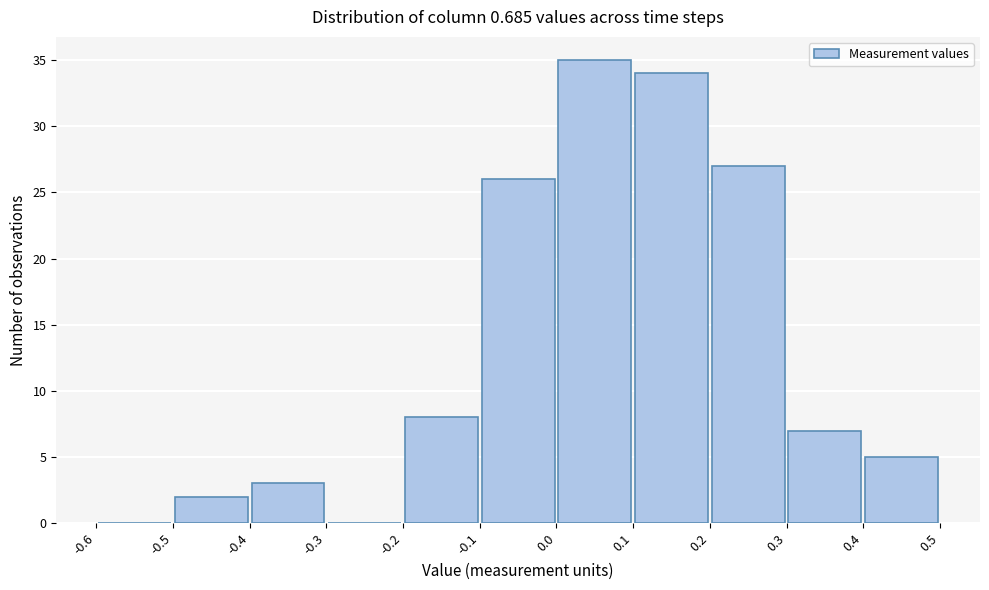

Reading left to right, transcribe this chart: for each bar, give the range it covers on the x-axis and its height. The values are not printed on the chart, so give them approximately, as read against the axis.

-0.6 to -0.5: 0
-0.5 to -0.4: 2
-0.4 to -0.3: 3
-0.3 to -0.2: 0
-0.2 to -0.1: 8
-0.1 to 0.0: 26
0.0 to 0.1: 35
0.1 to 0.2: 34
0.2 to 0.3: 27
0.3 to 0.4: 7
0.4 to 0.5: 5